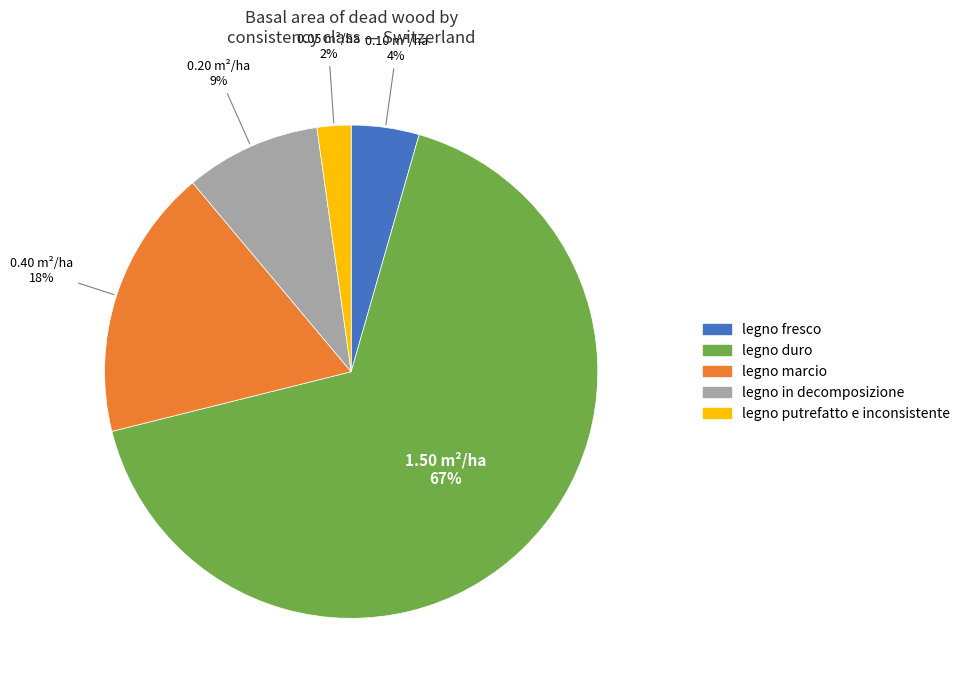

To the nearest percent, what is the average slice percentage?

20%